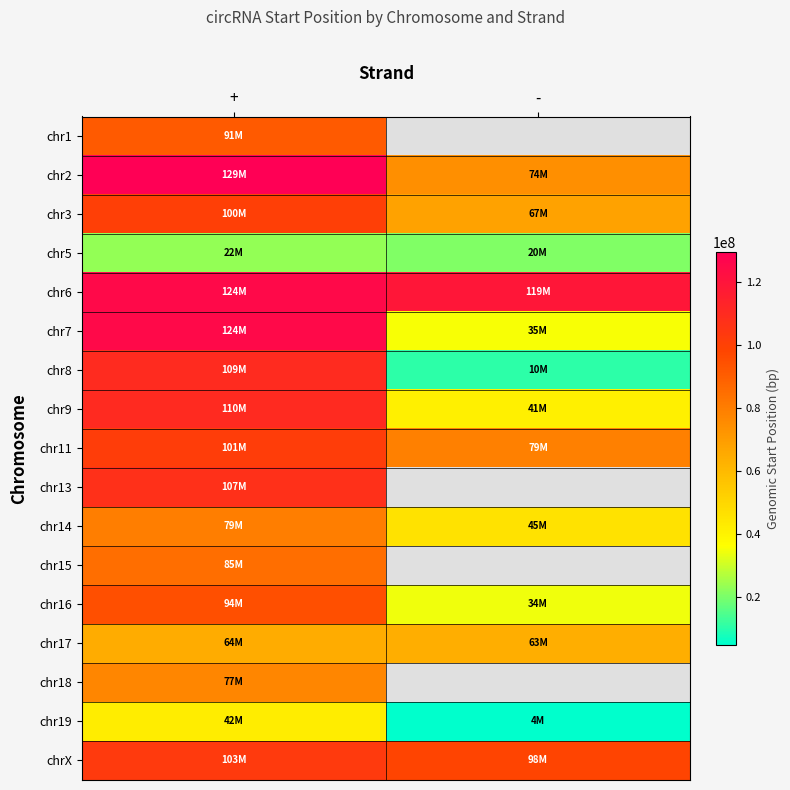

At how many categories does at least one series exceed 28942228?

2